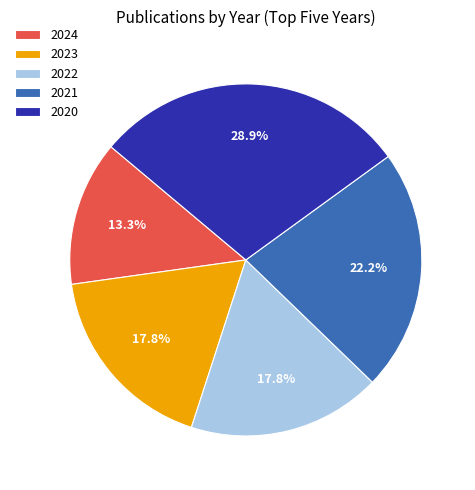

What is the total percentage of 2020 and 2021?

51.1%